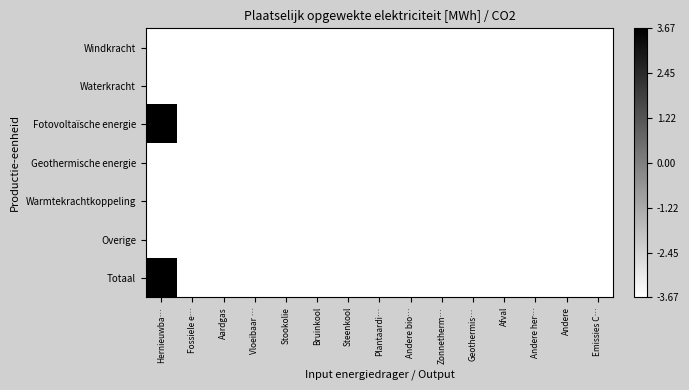

Which series has the largest range (max minus min)?

Fotovoltaïsche energie